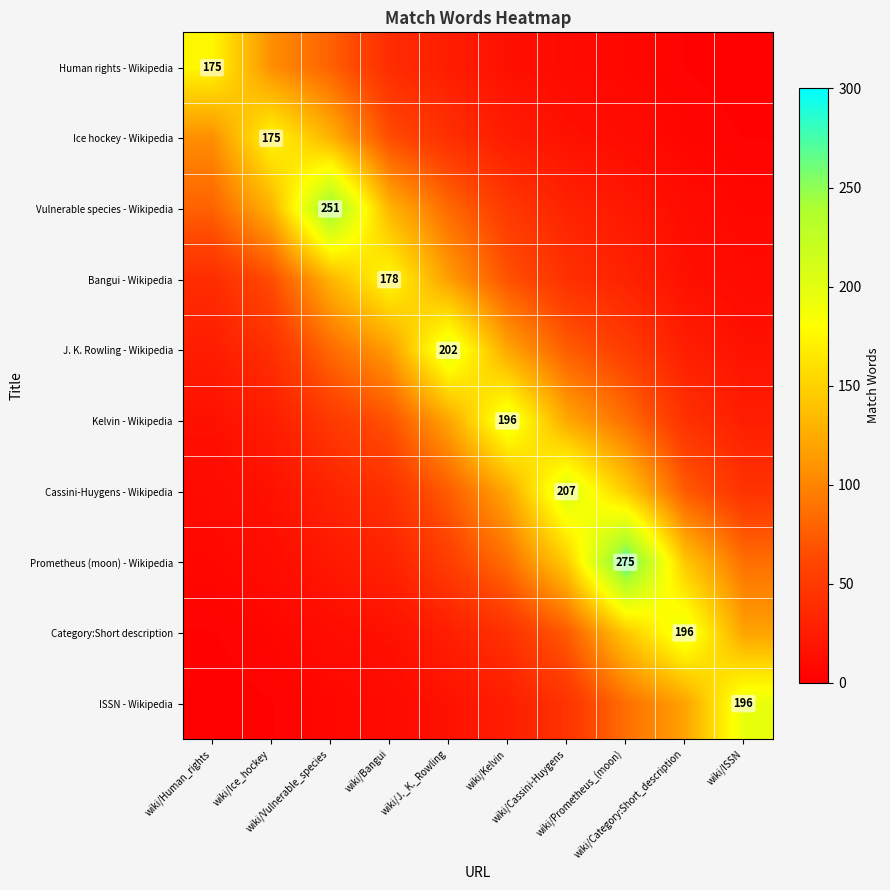

At which category is the sum across all series the highest?

wiki/Prometheus_(moon)